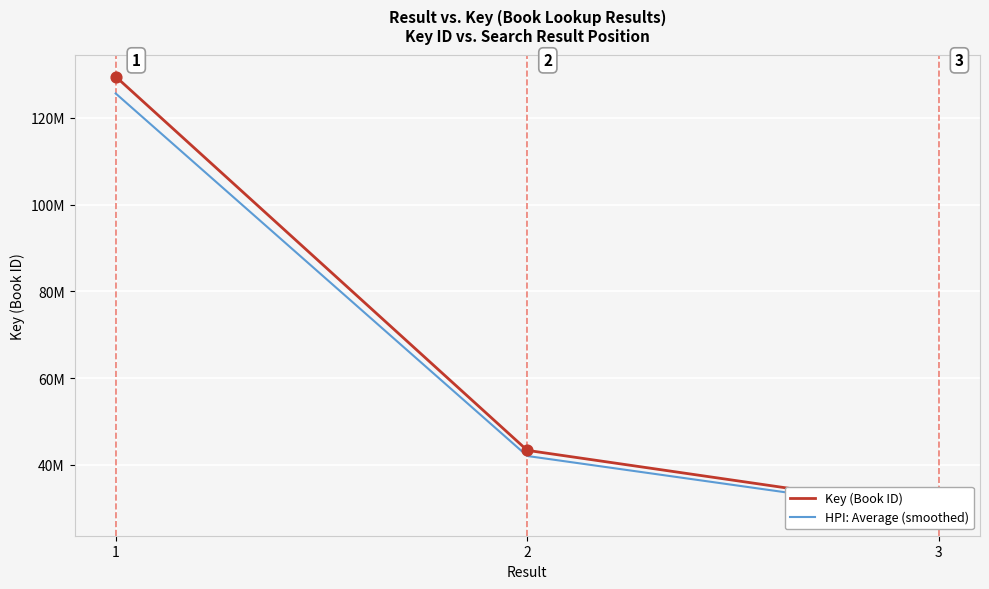

Is the value of HPI: Average (smoothed) at 3 greater than the value of Key (Book ID) at 1?

No